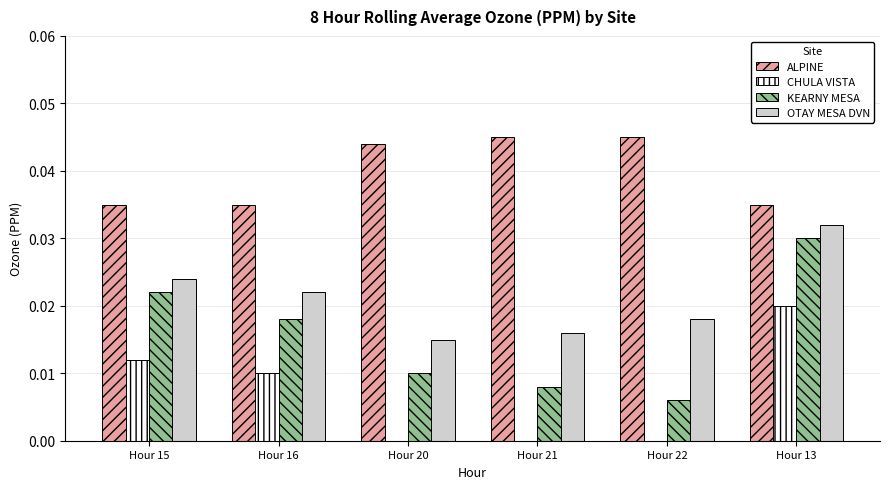

At which category is the sum across all series the highest?

Hour 13